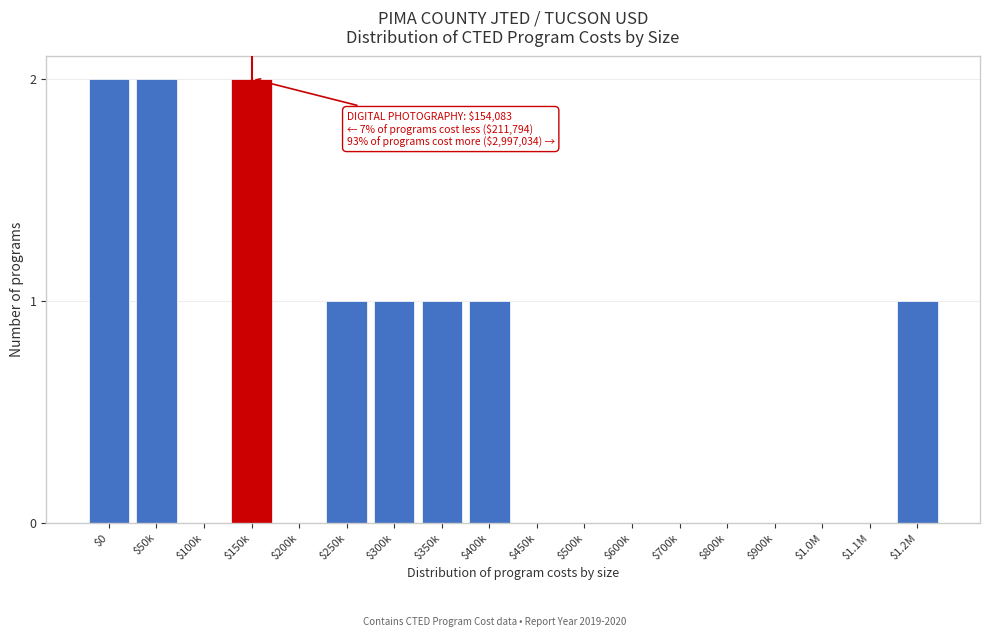

What is the sum of all values?

11